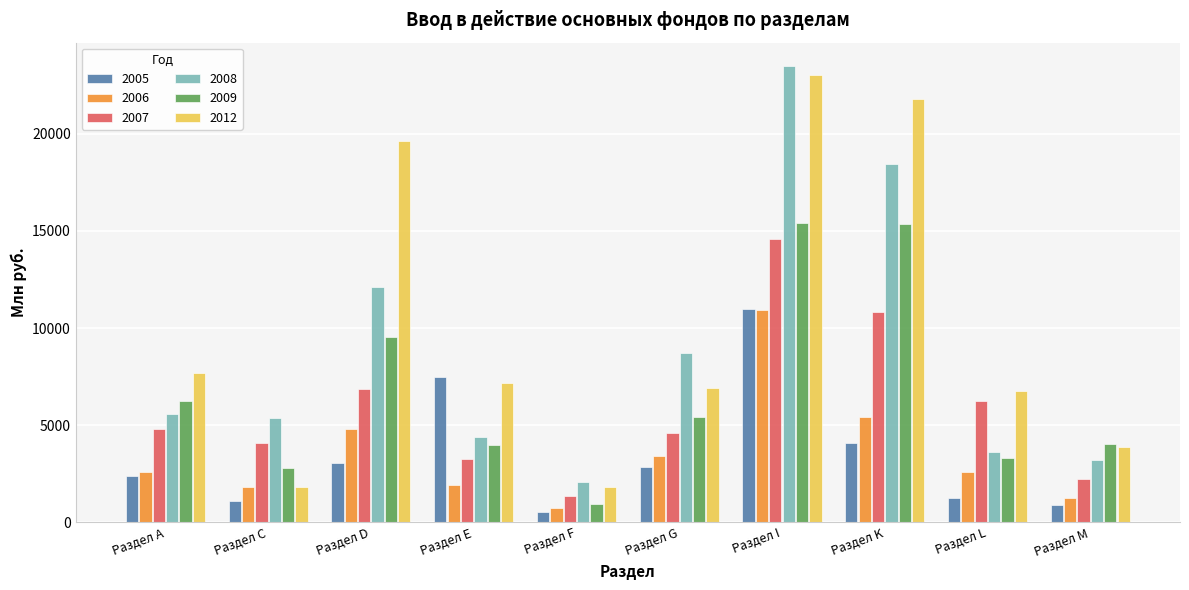

The 2007 series shows 1569 at Раздел G. True or false?

False